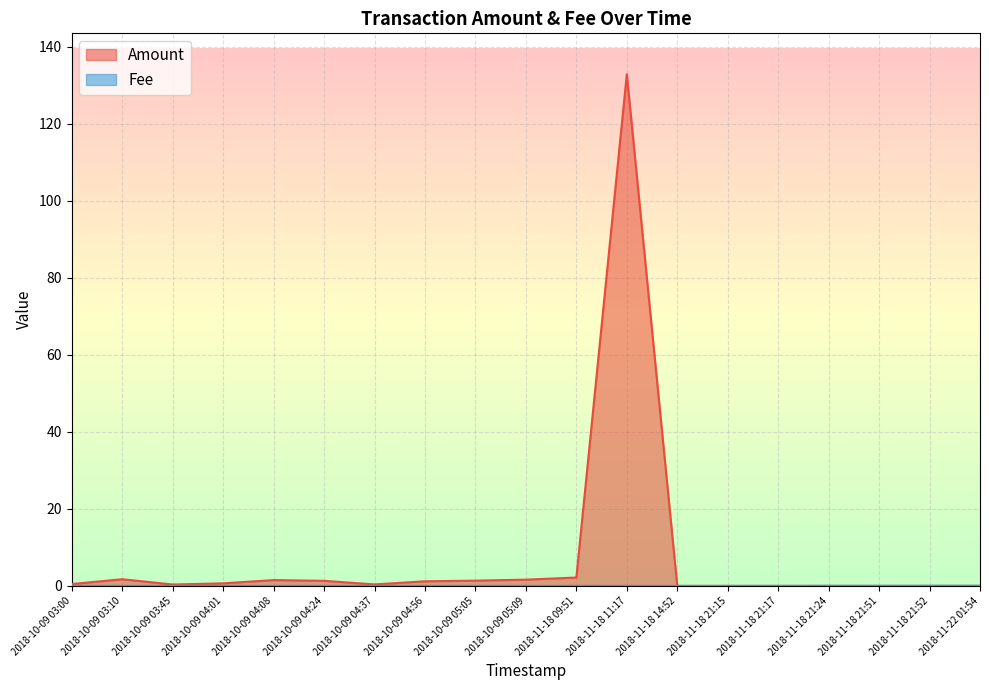

Is the value of Amount at 2018-10-09 05:09 greater than the value of Fee at 2018-10-09 03:00?

Yes